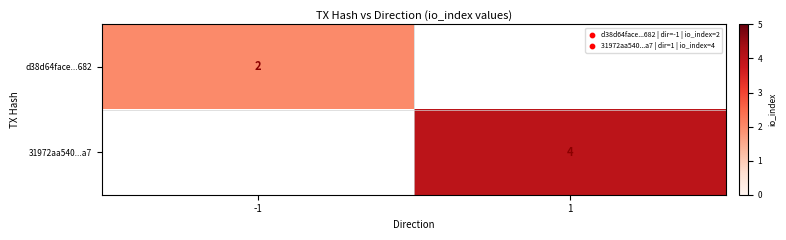

How many categories are shown in the chart?

2